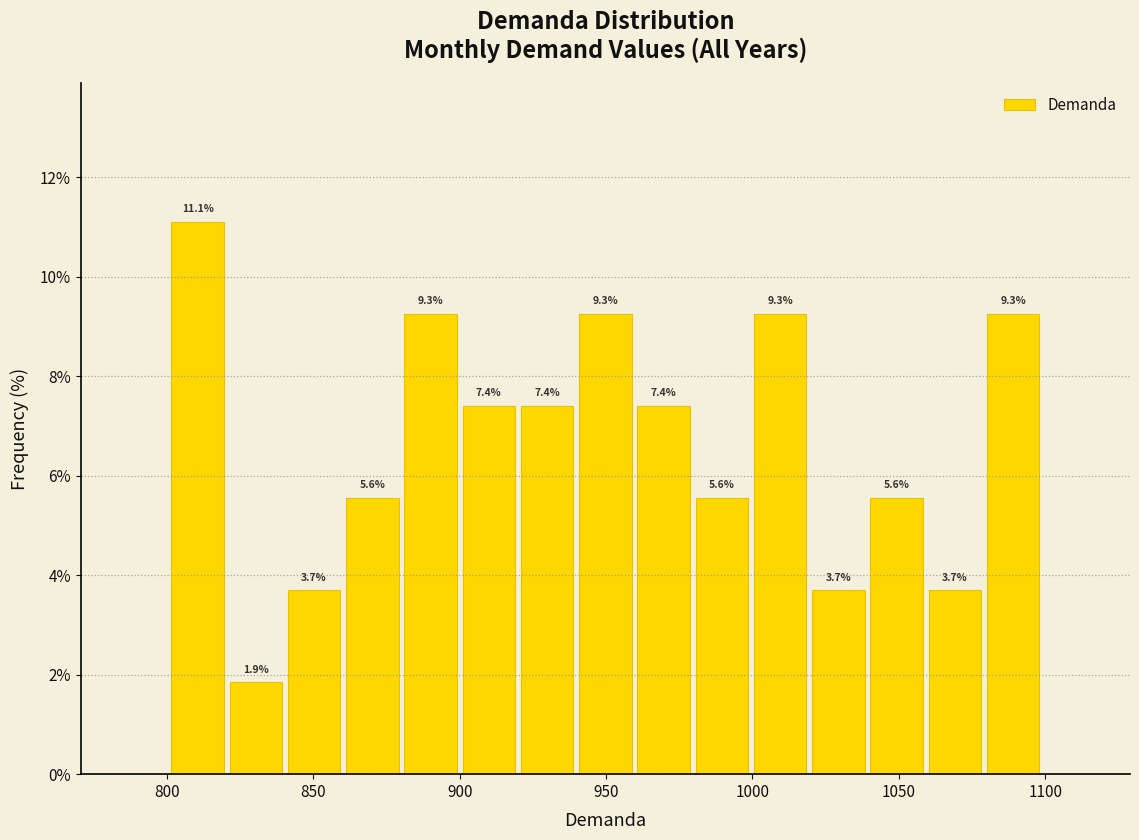

Read against the x-axis, roughly where is the centre of the tallest bar?

810